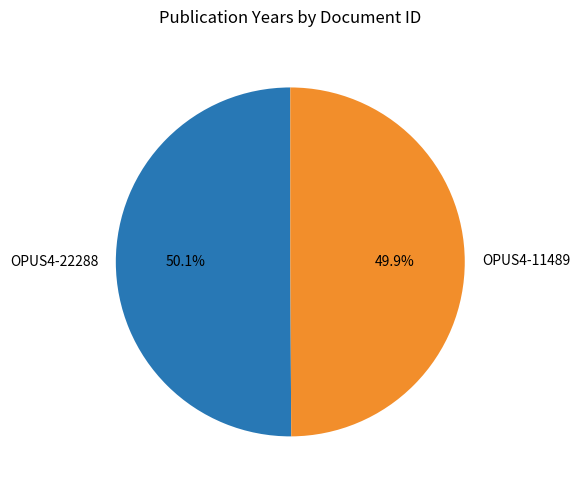

Count the number of slices in the pie.

2